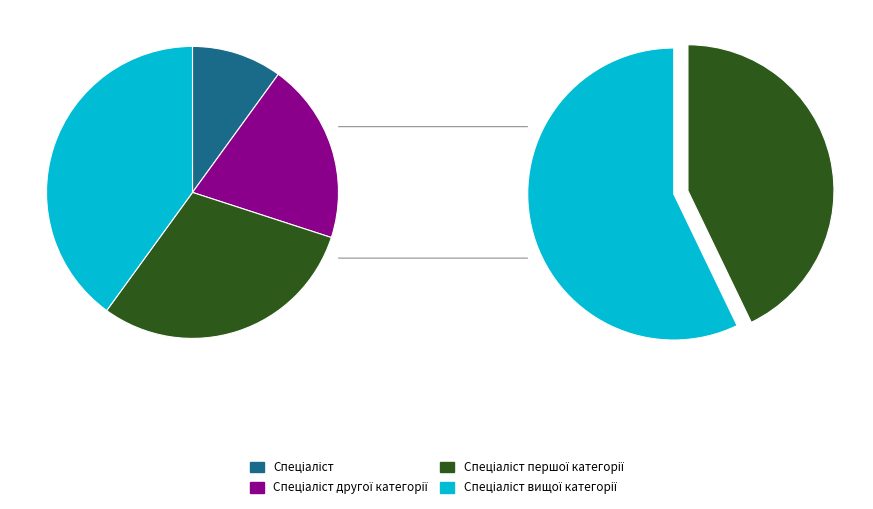

Does Спеціаліст represent more than half of the total?

No